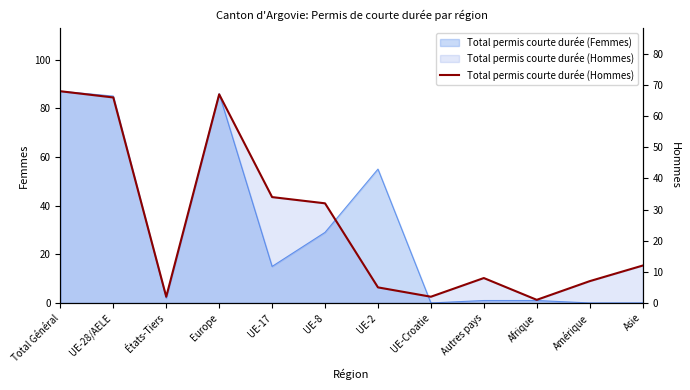

What is the label of the 7th point from the right?

UE-8